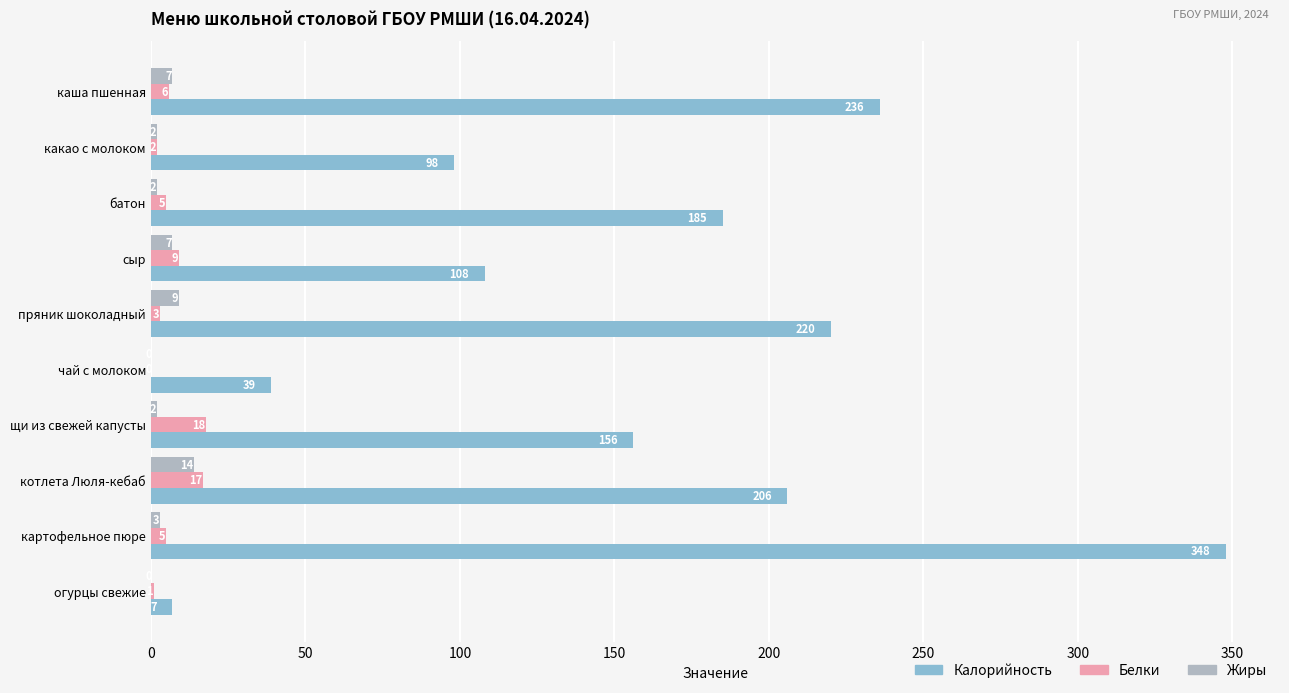

The Калорийность series shows 232 at картофельное пюре. True or false?

False